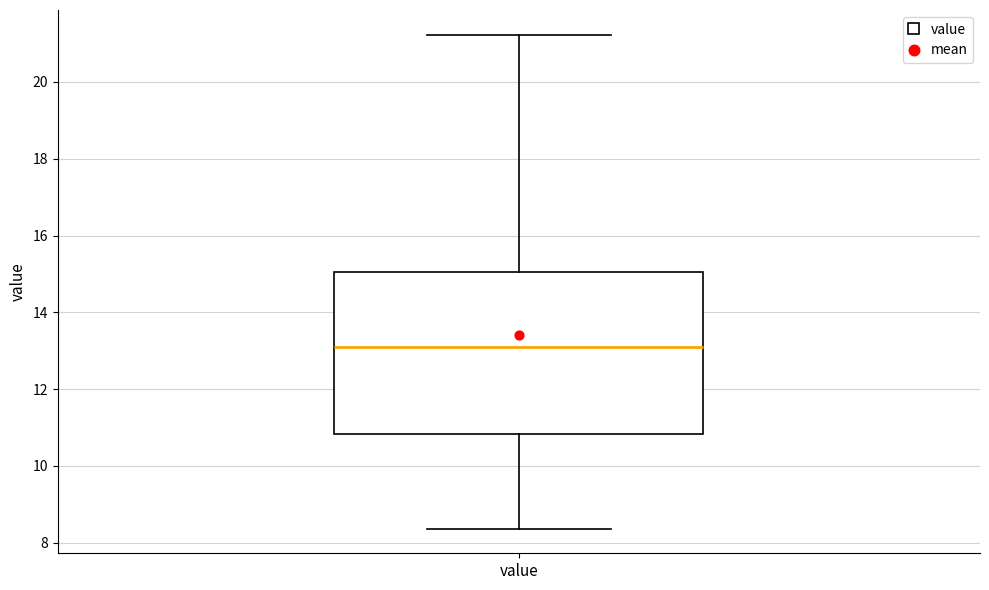

Transcribe this box plot: give where the median line is, the range the box spans, and where the two whiskers end, as read against the y-axis. The values are not printed on the chart, so give them approximately, as read against the axis.

median 13.2, box 10.8 to 15.0, whiskers 8.4 to 21.2